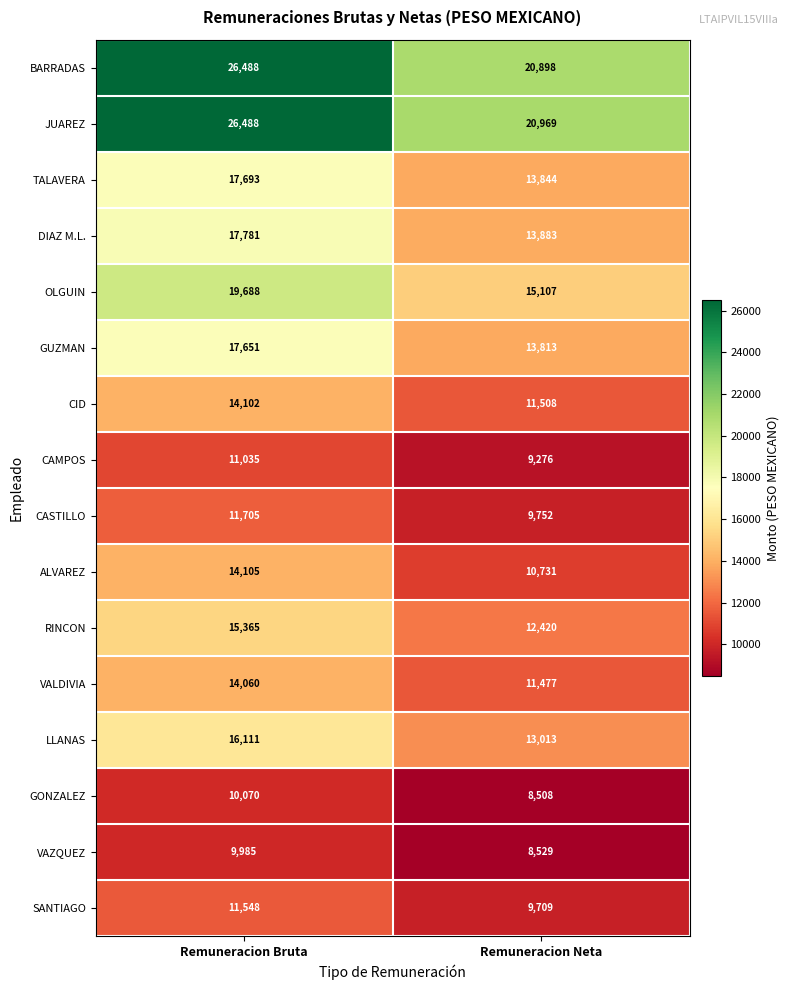

Rank the categories by TALAVERA value from highest to lowest.

Remuneracion Bruta, Remuneracion Neta